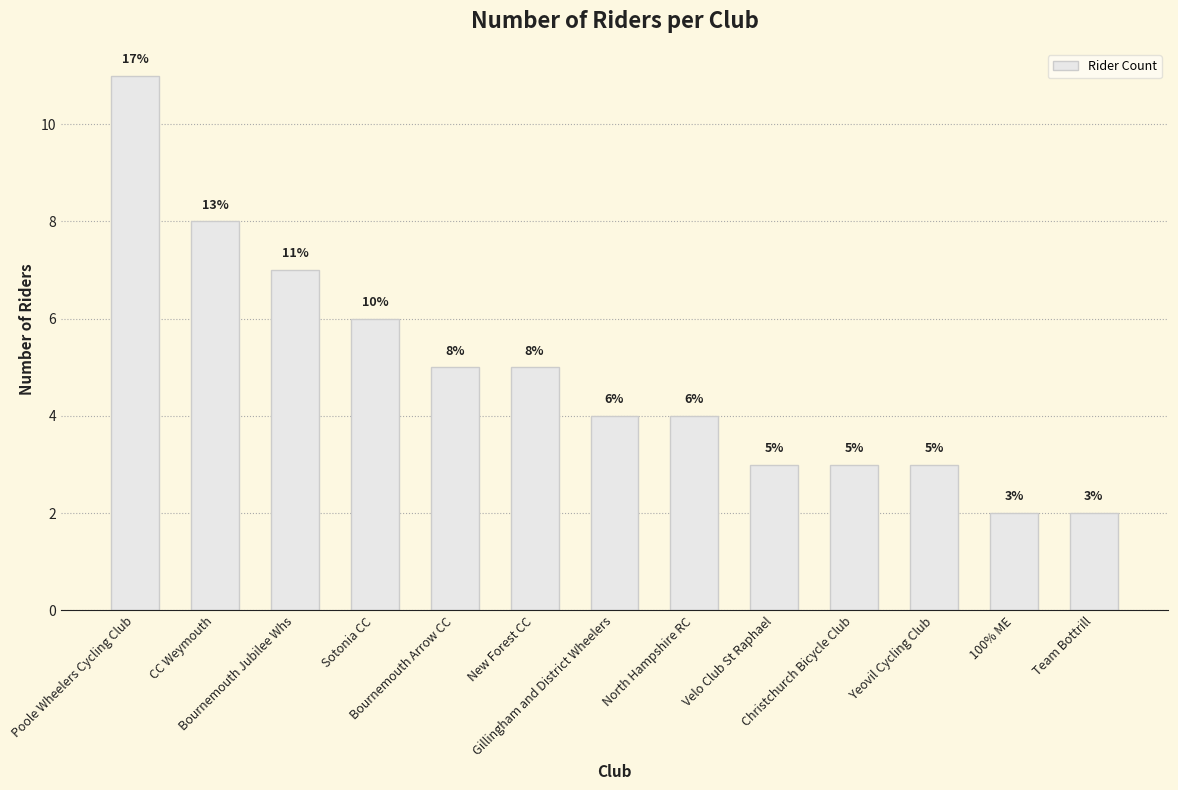

Count the values in the range 3 to 6.

8